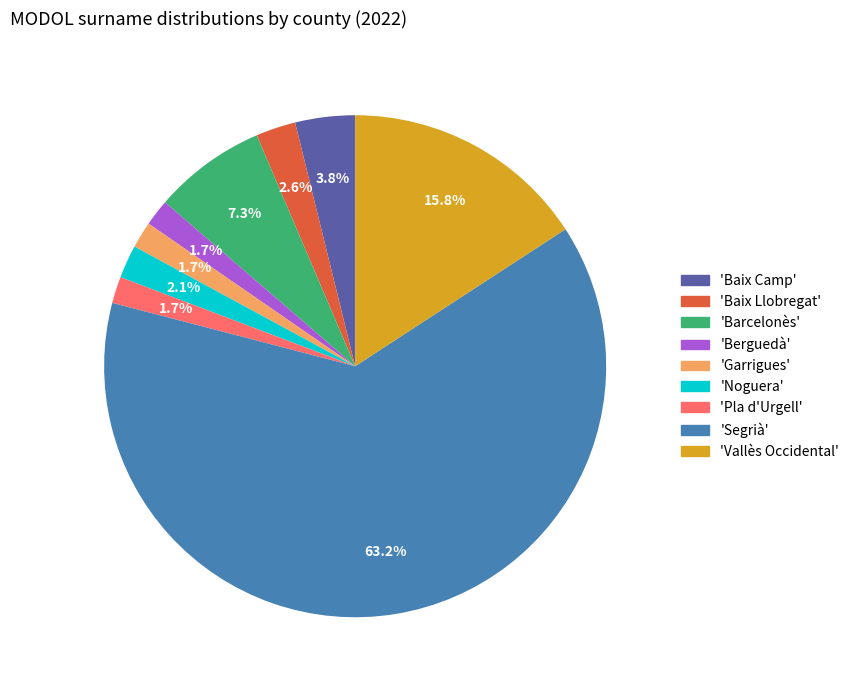

What is the largest slice in the pie chart?

'Segrià'